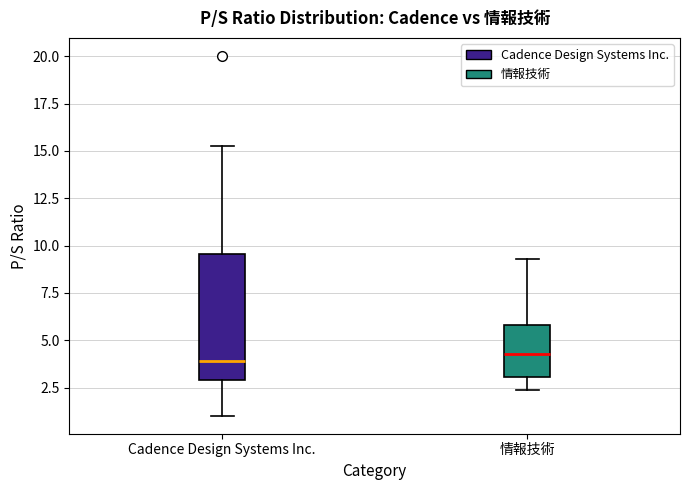

Which box is the tallest, from its lower edge to its upper edge?

Cadence Design Systems Inc.